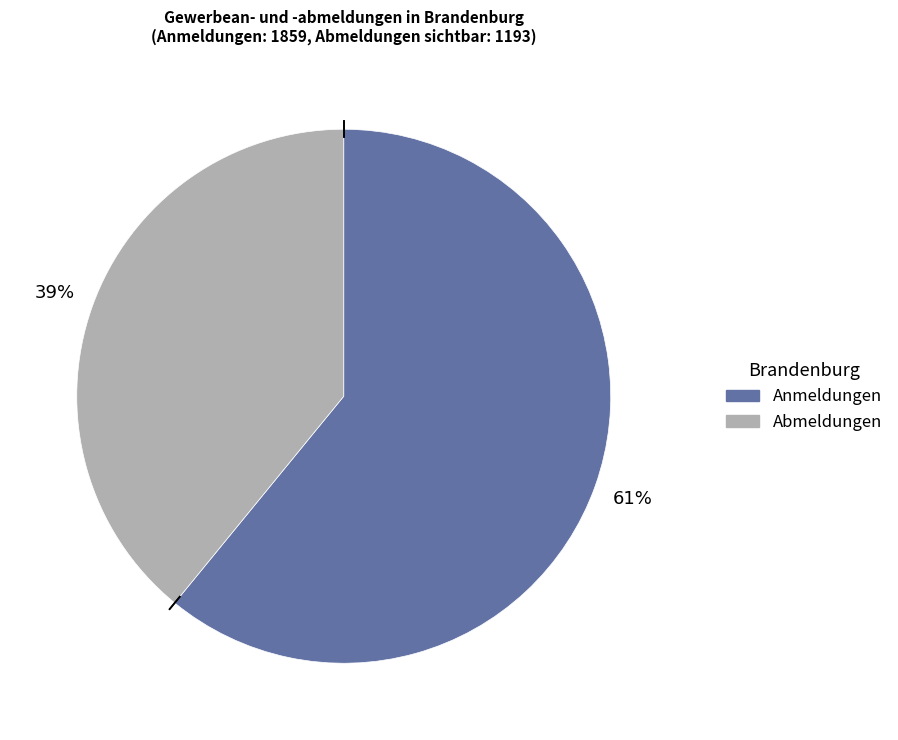

To the nearest percent, what is the difference between the largest and smallest slice percentages?

22%